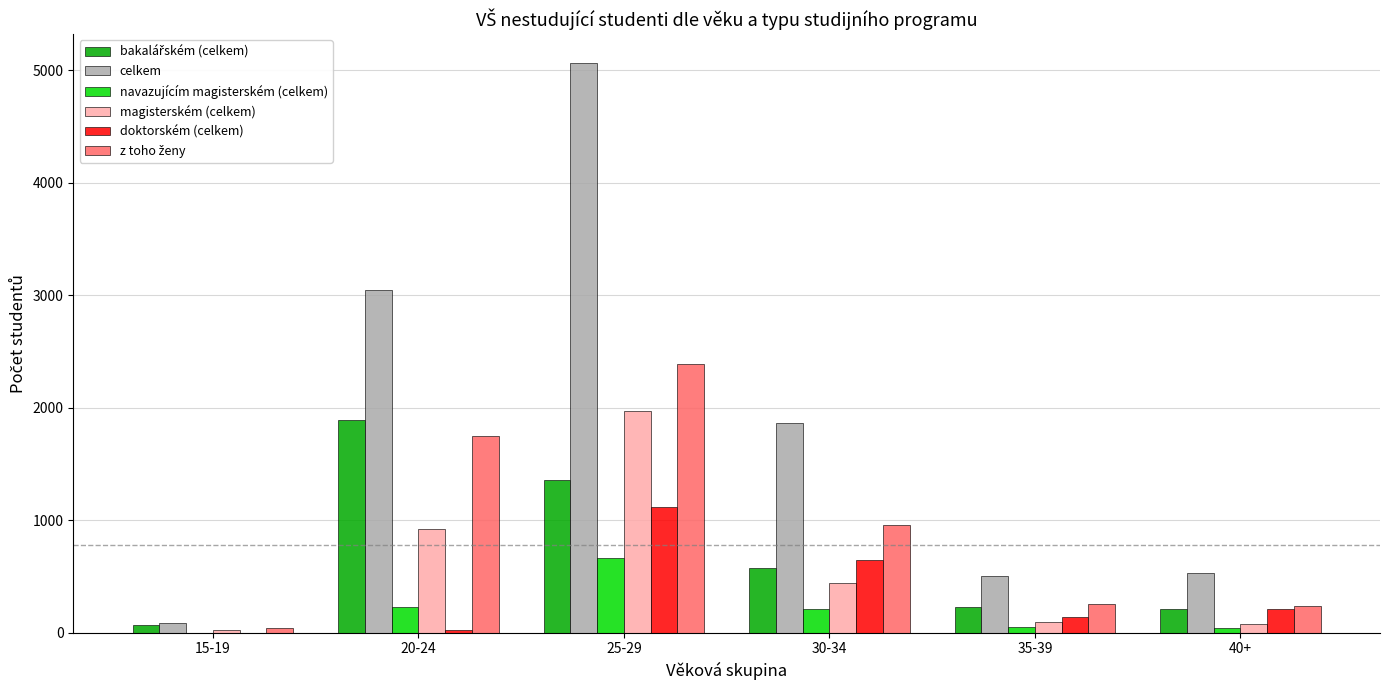

What is the highest value of the magisterském (celkem) series?

1971